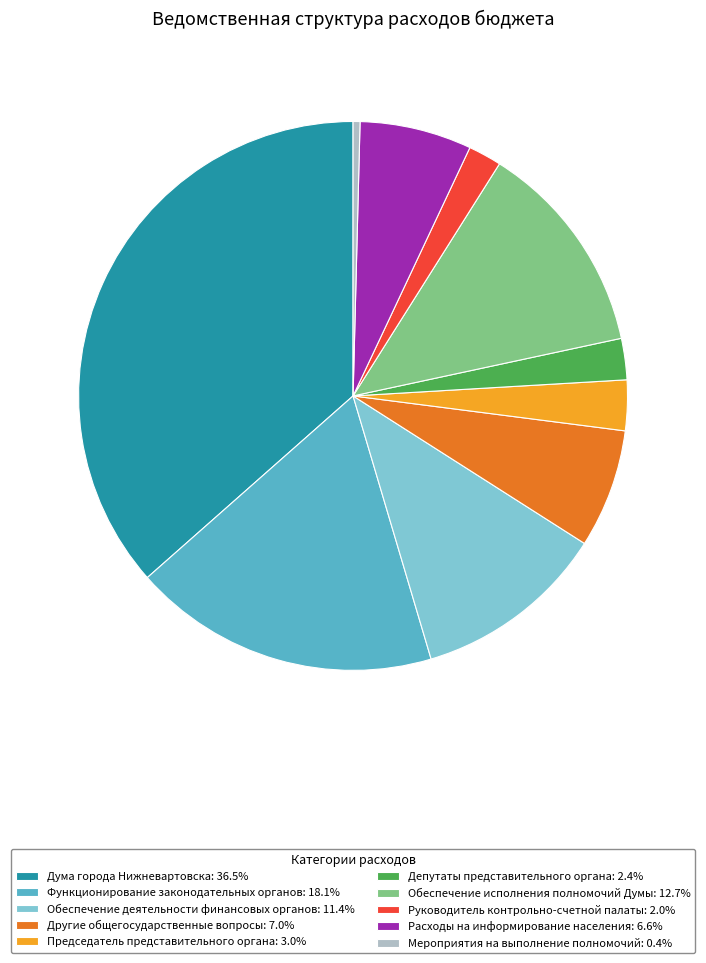

How many slices are in this pie chart?

10